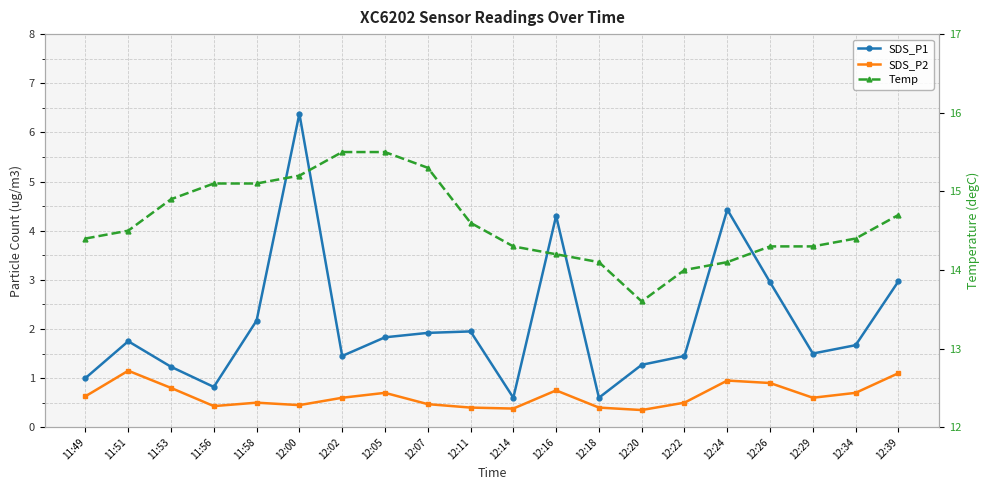

At which category is the sum across all series the highest?

12:00